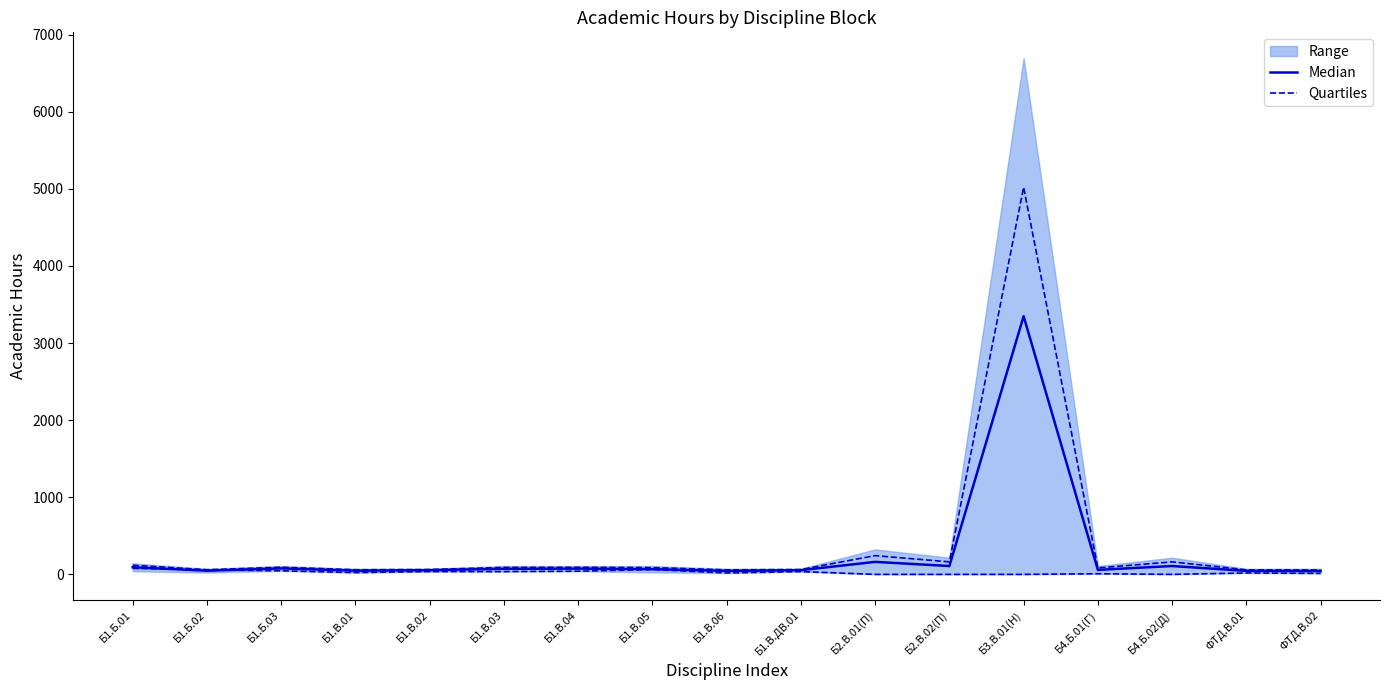

At which label does Median reach its minimum?

ФТД.В.02